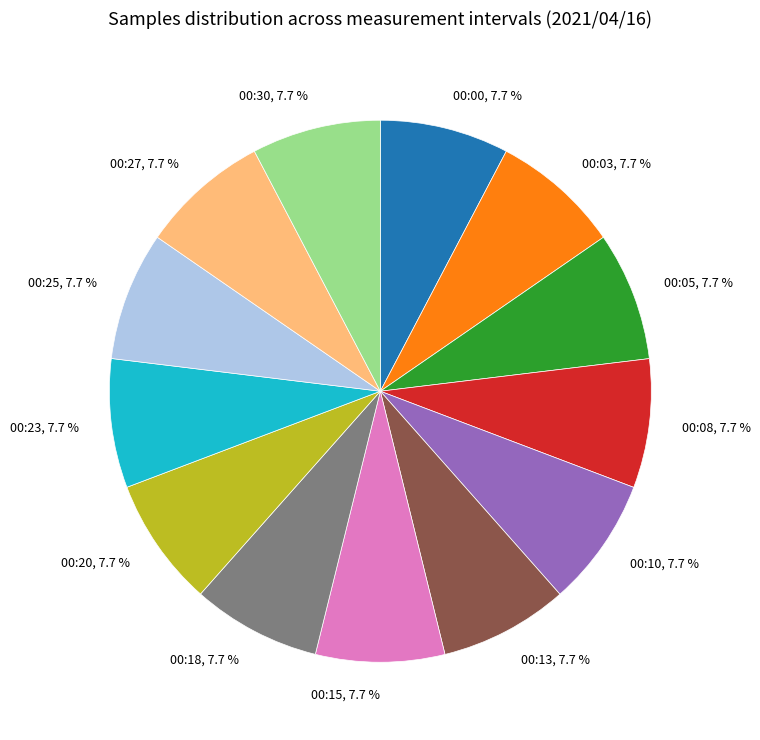

Approximately how many times larger is the value at 00:27 compared to 00:23?

1.0